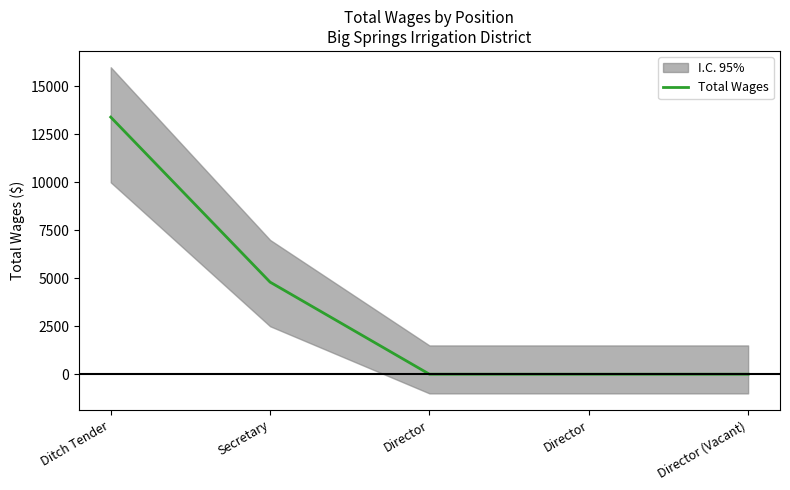

How many positive values are there?

2